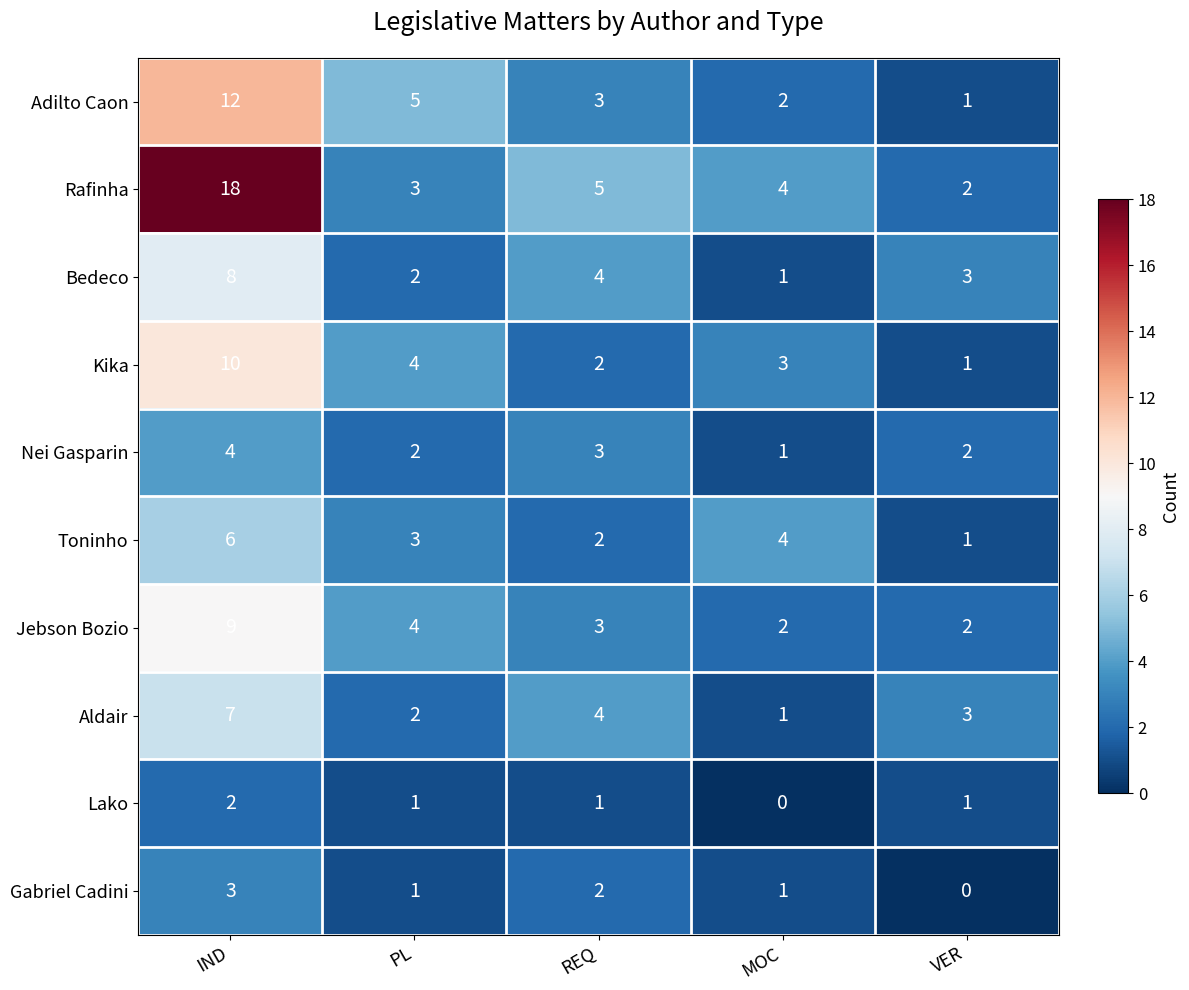

Is it true that Adilto Caon equals 1 at REQ?

False